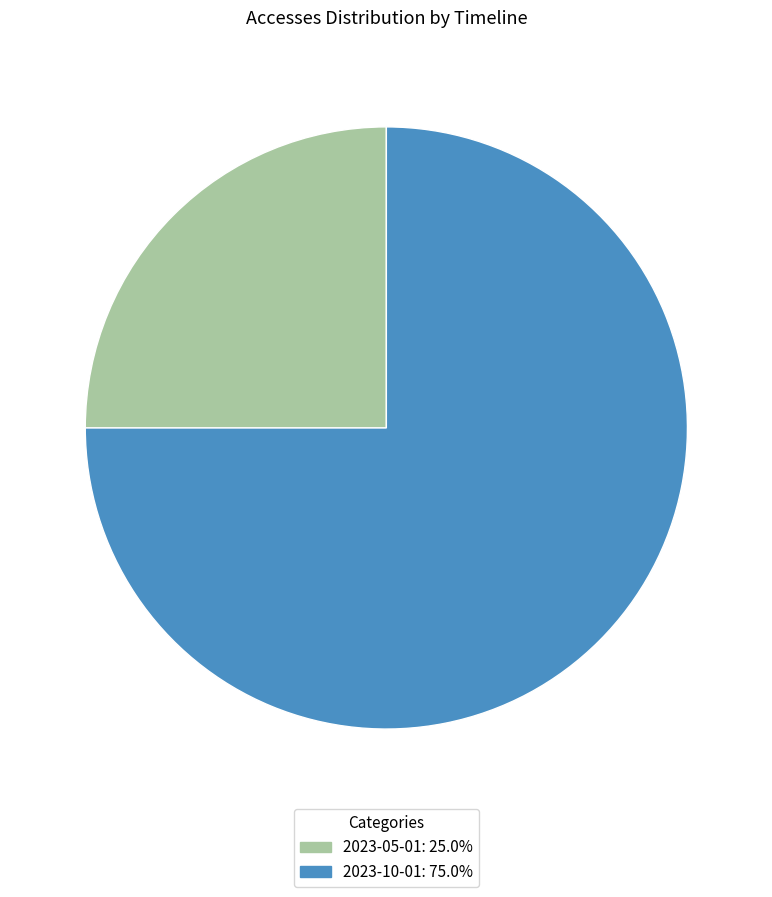

Combined, do 2023-10-01: 75.0% and 2023-05-01: 25.0% account for over 50%?

Yes